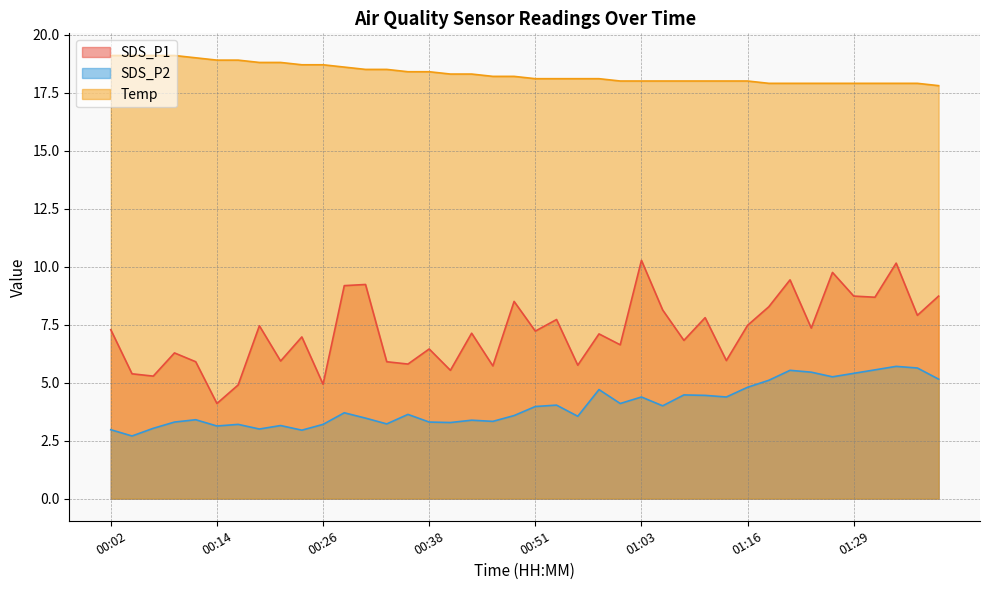

Which category has the highest value in the SDS_P1 series?

01:03